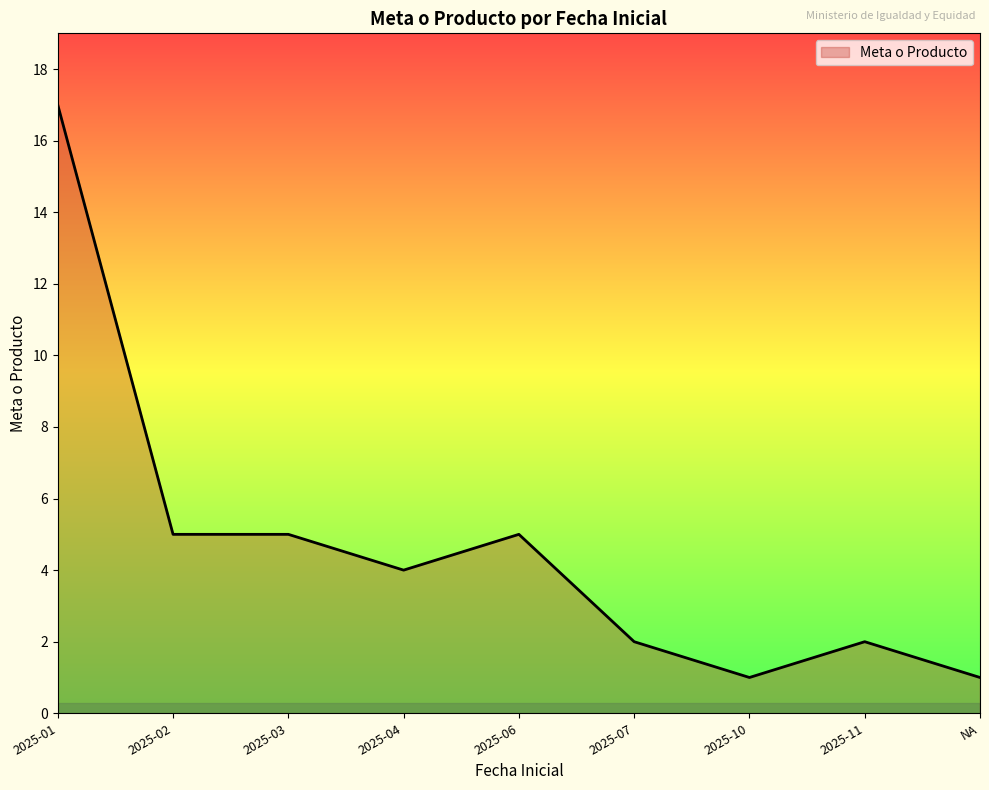

How many distinct data groups are displayed?

1